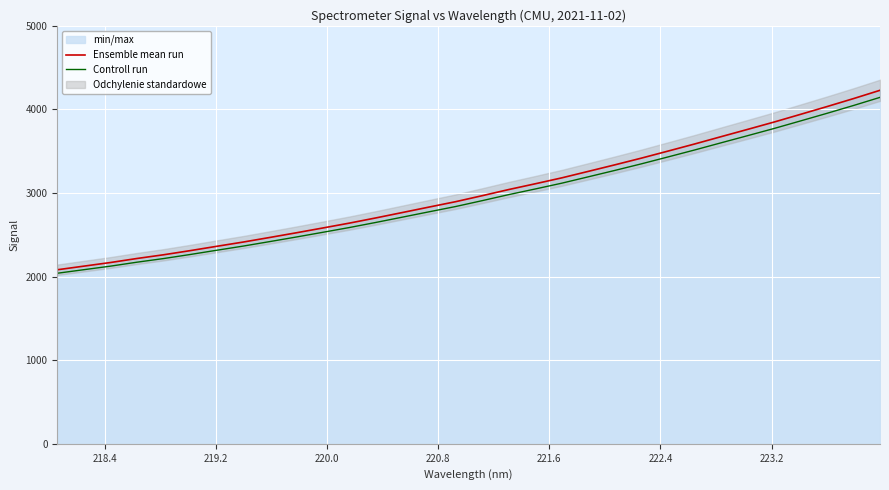

What is the minimum value for Controll run?

2040.2